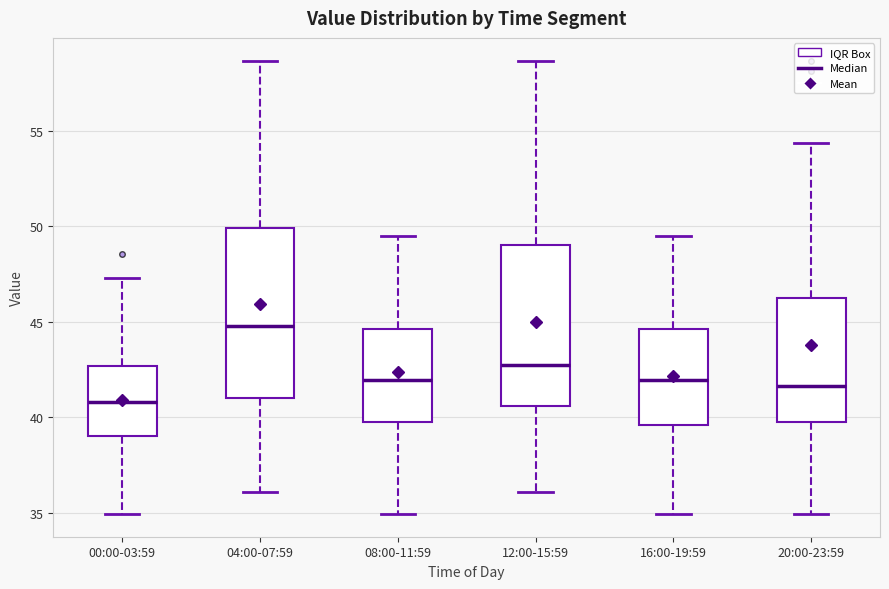

Which box's median line is the lowest?

00:00-03:59